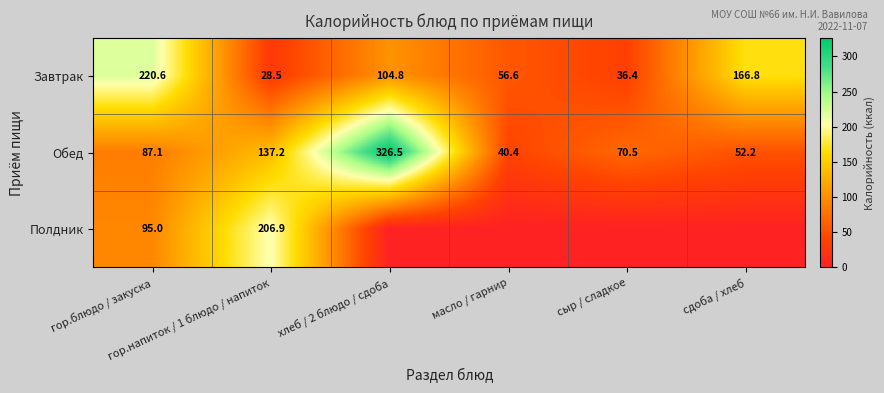

What is the difference between the maximum and minimum values in the Обед series?

286.1